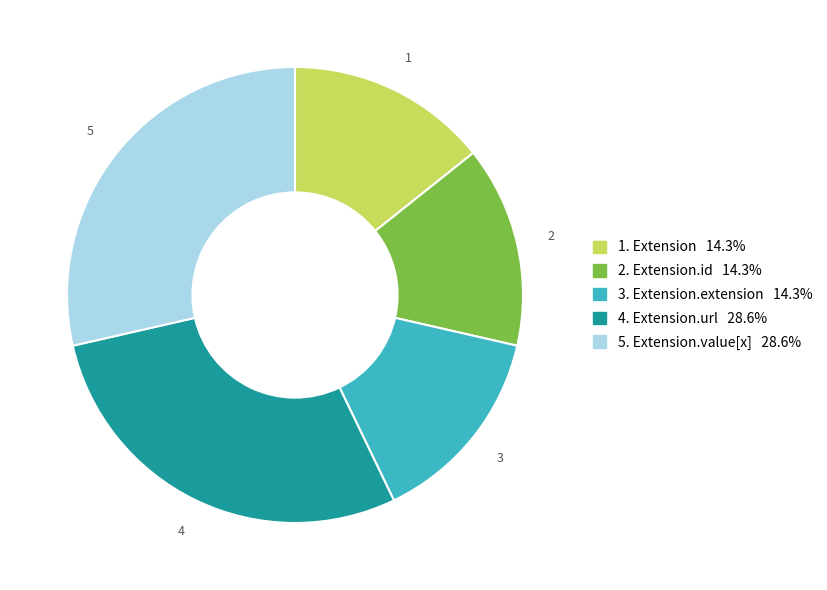

Is there a majority slice in this chart?

No